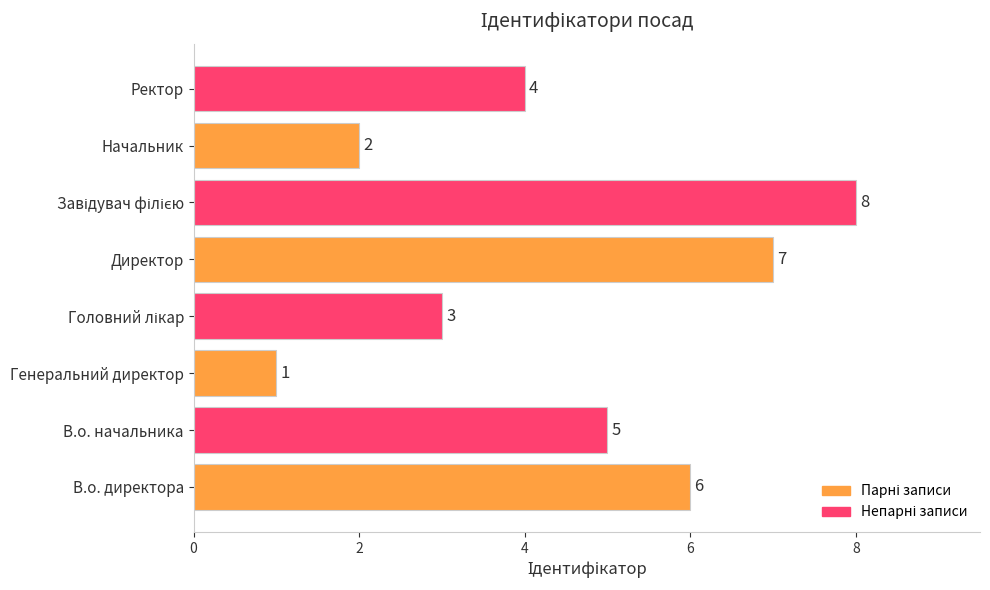

Count the number of categories in the chart.

8